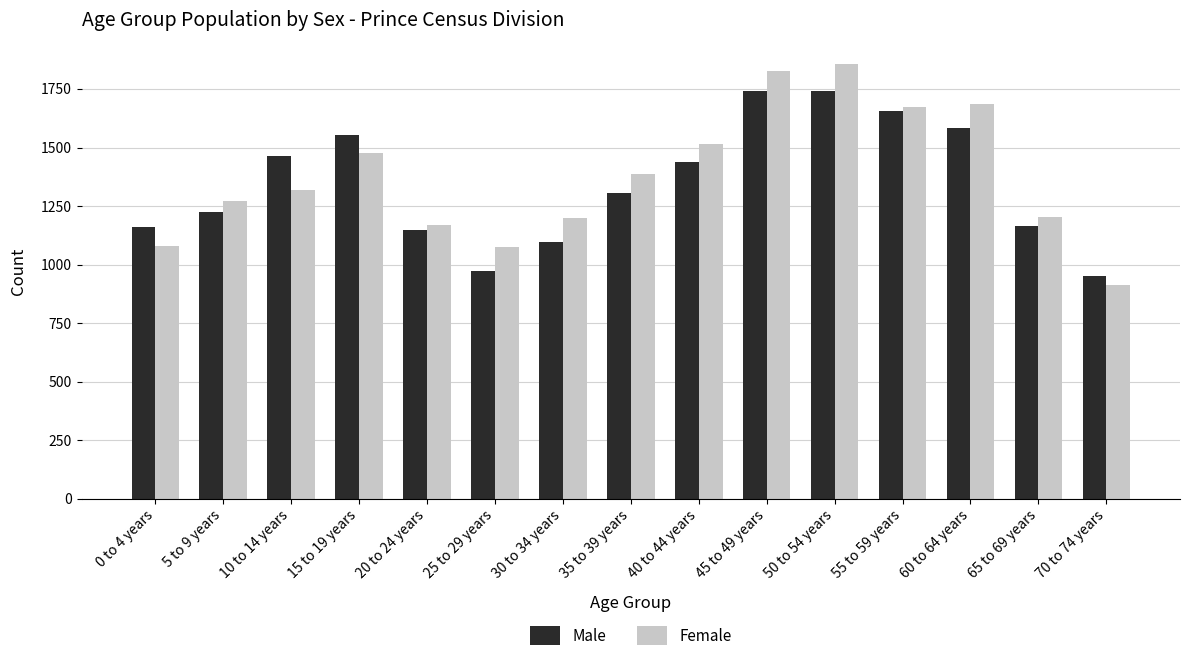

List the series in order of their peak value, lowest first.

Male, Female